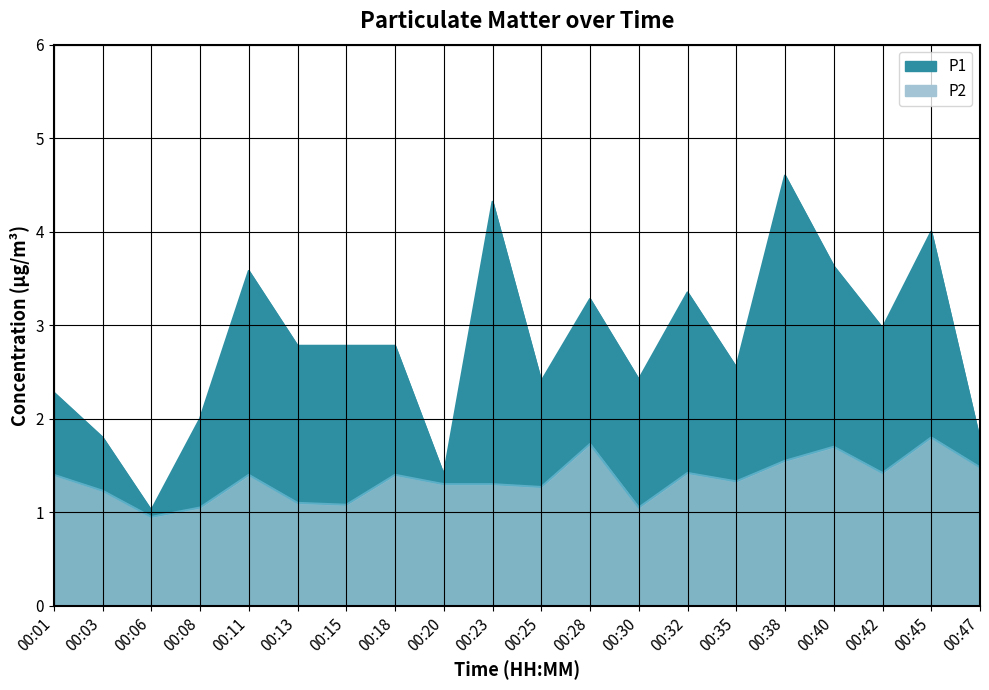

What is the approximate value of P2 at 00:18?

1.4